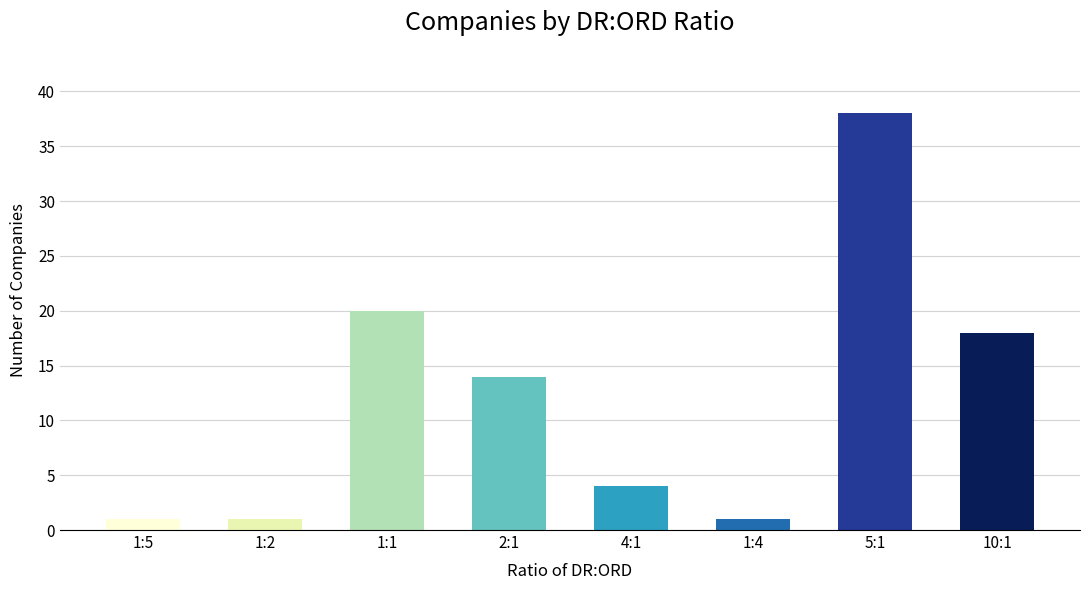

What is the label of the 8th bar from the left?

10:1